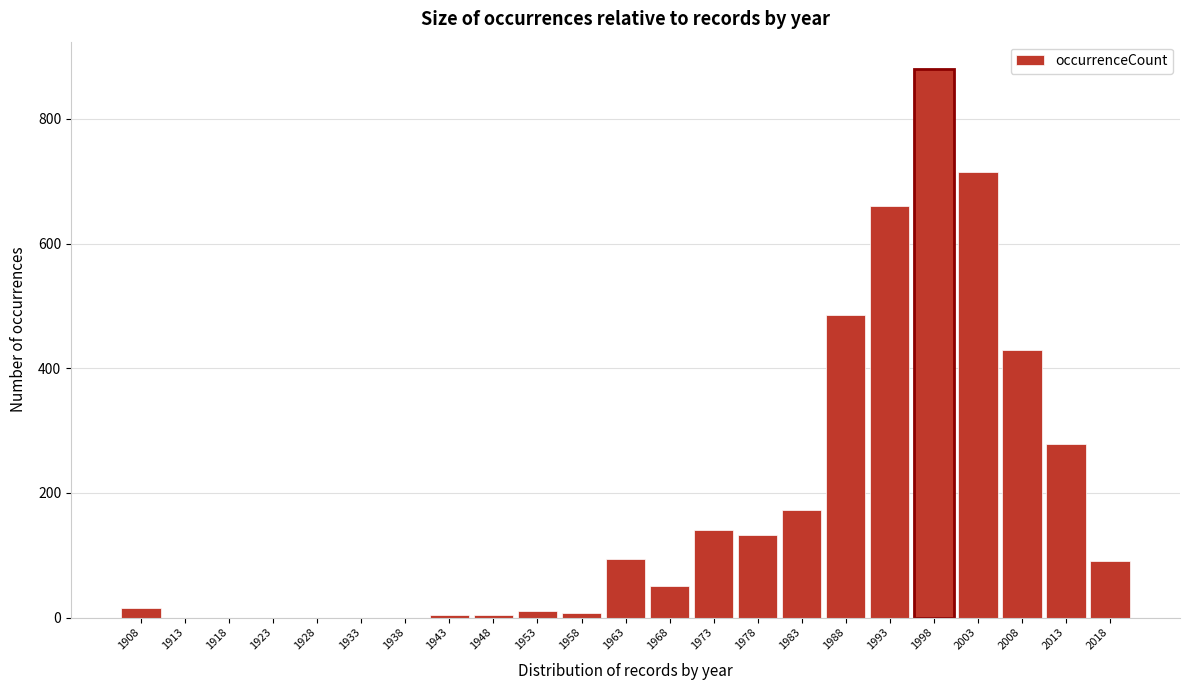

Between 2018 and 1988, which is larger?

1988